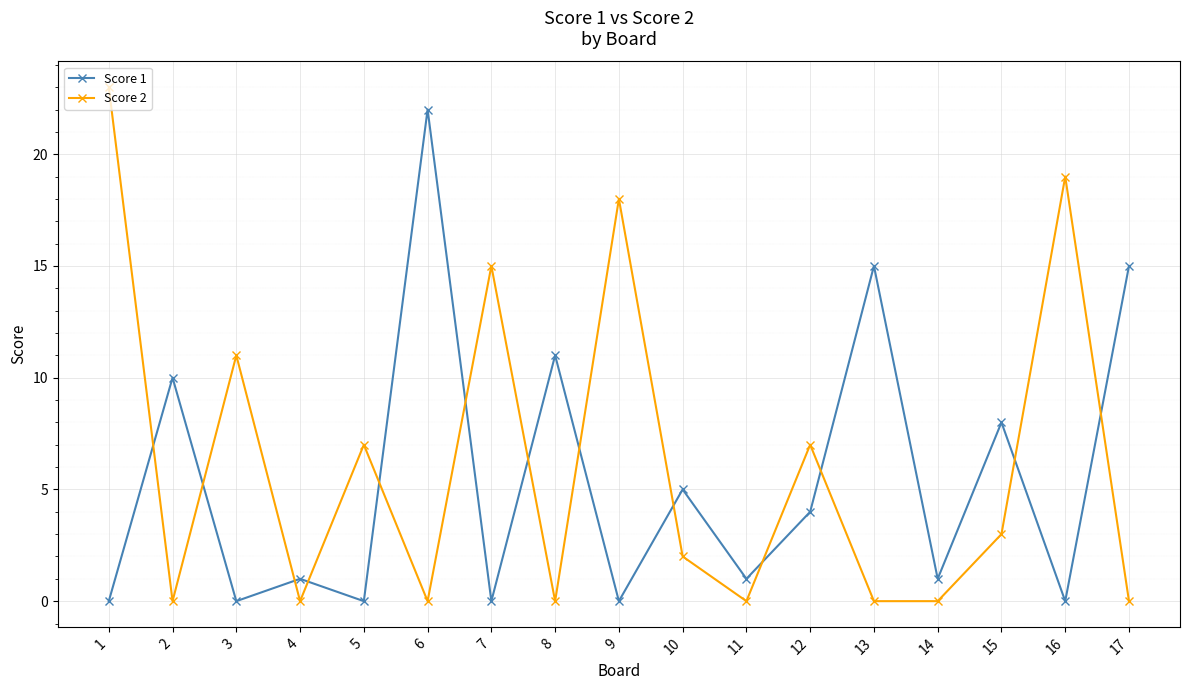

True or false: Score 1 has a value of 12 at 15.

False